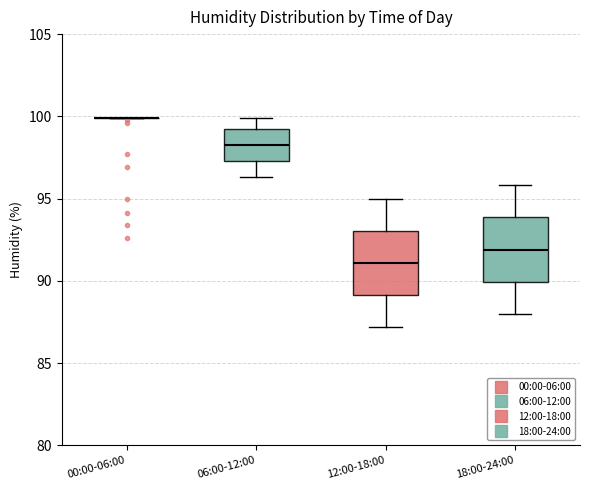

Reading left to right, read every box against the y-axis: the position of its median line, the range the box covers, and the ends of its whiskers. The values are not printed on the chart, so give them approximately, as read against the axis.

00:00-06:00: box collapsed to a line at 100.0, whiskers 100.0 to 100.0
06:00-12:00: median 98.5, box 97.5 to 99.0, whiskers 96.5 to 100.0
12:00-18:00: median 91.0, box 89.0 to 93.0, whiskers 87.0 to 95.0
18:00-24:00: median 92.0, box 90.0 to 94.0, whiskers 88.0 to 96.0